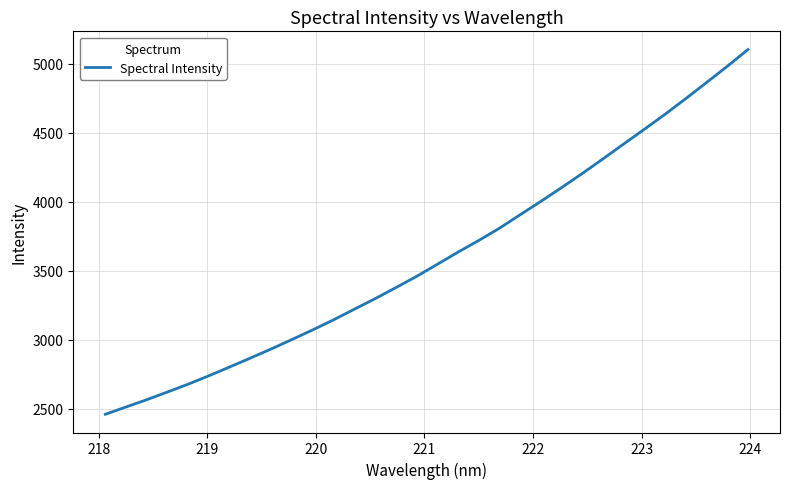

True or false: the data has more than 1 interior local peaks.

False